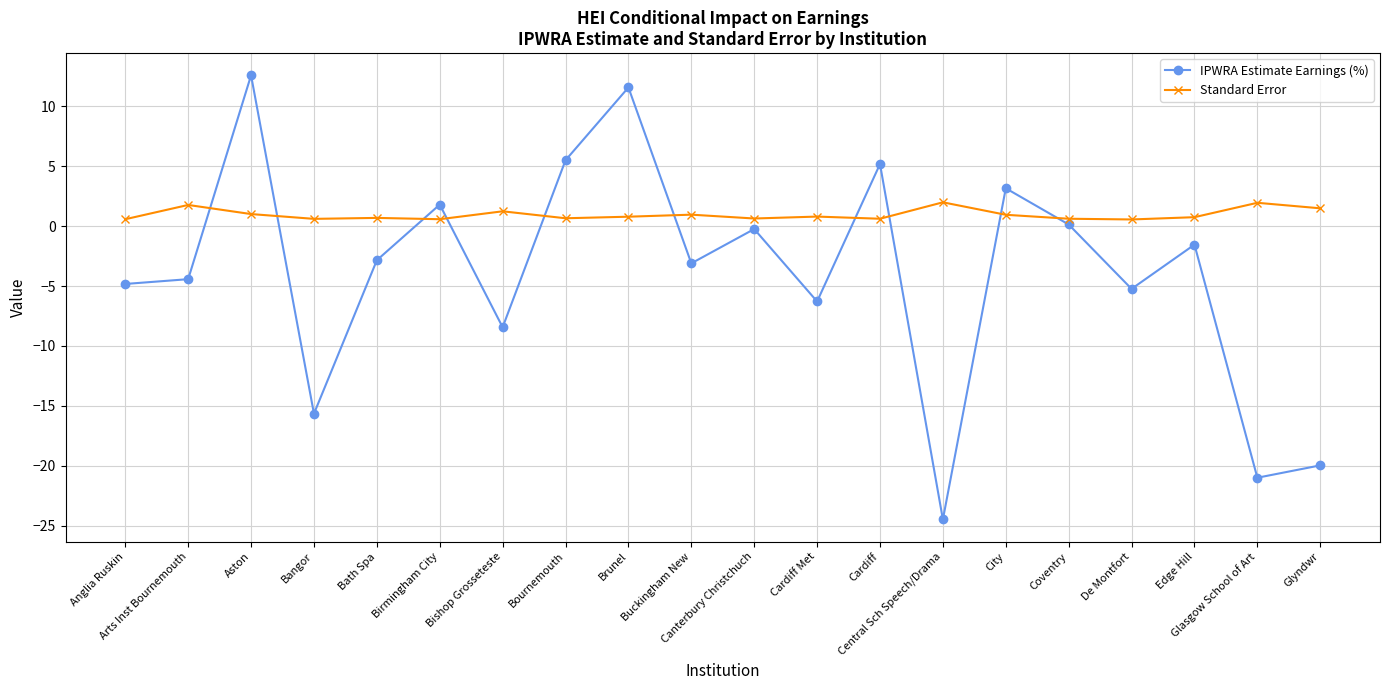

Which series has the widest spread of values?

IPWRA Estimate Earnings (%)